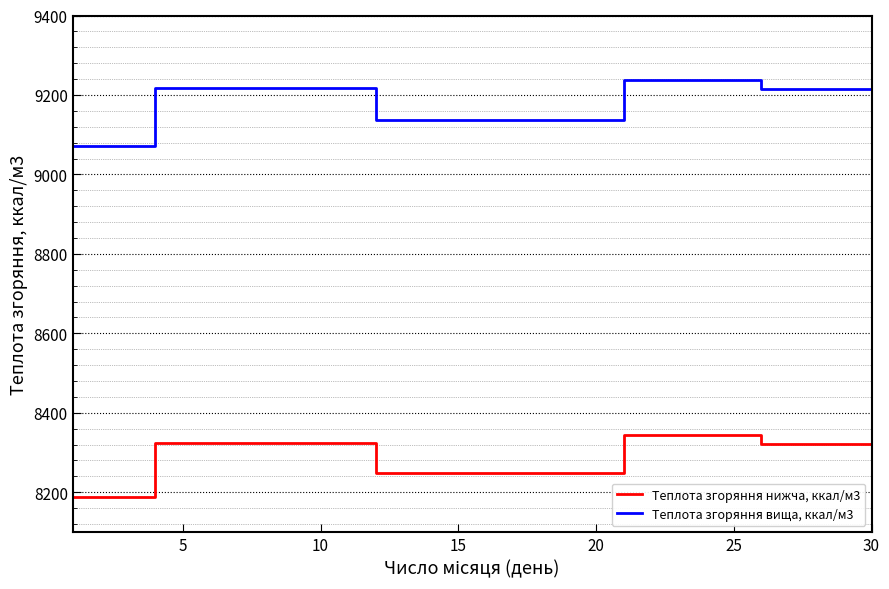

True or false: Теплота згоряння вища, ккал/м3 and Теплота згоряння нижча, ккал/м3 cross at least once.

False